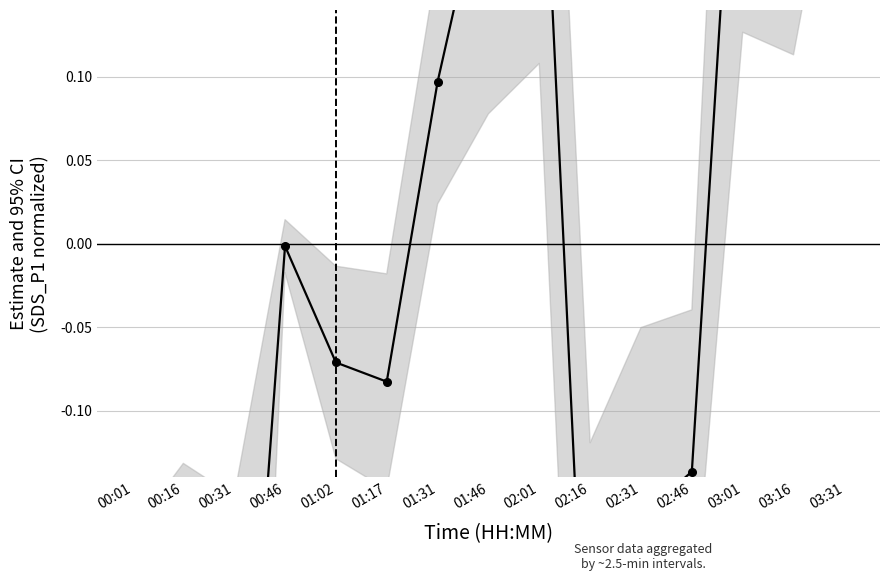

Which label corresponds to the smallest value in the chart?

00:01